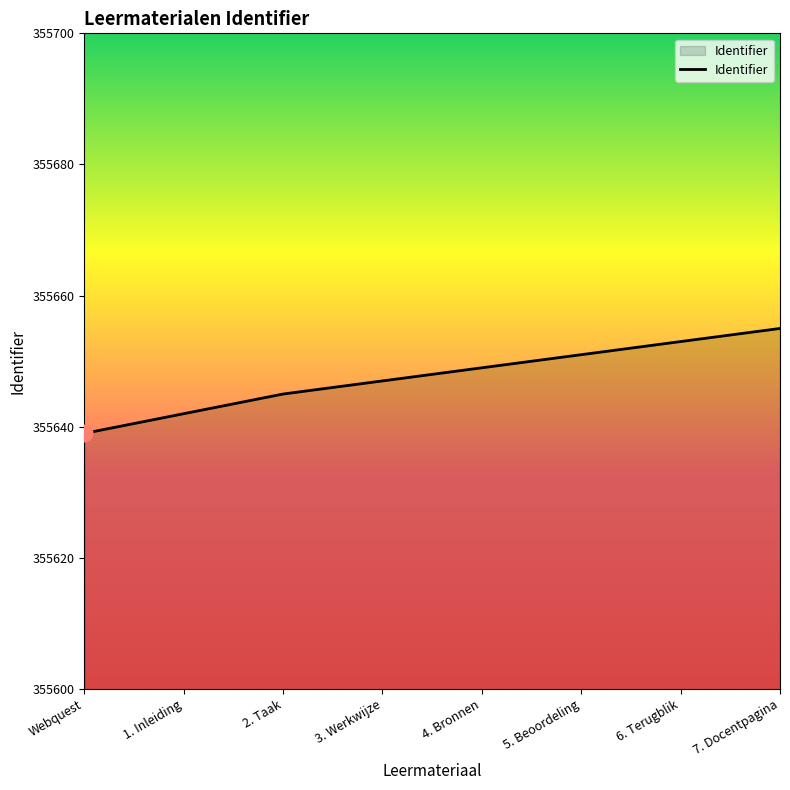

Approximately how many times larger is the value at Webquest compared to 6. Terugblik?

1.0